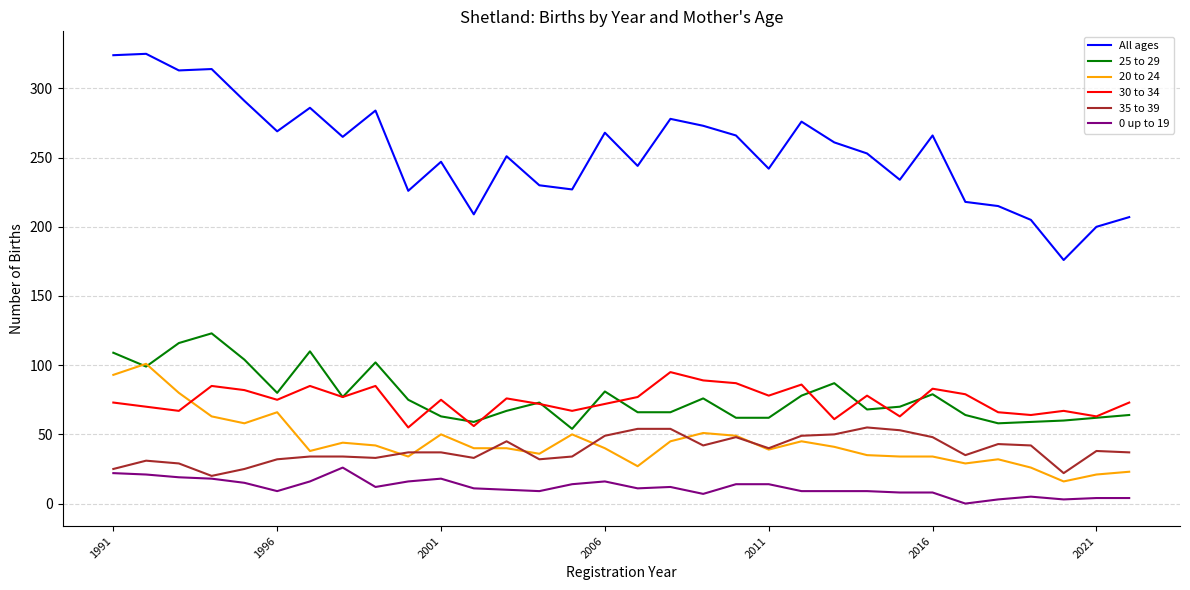

Which series has the largest range (max minus min)?

All ages